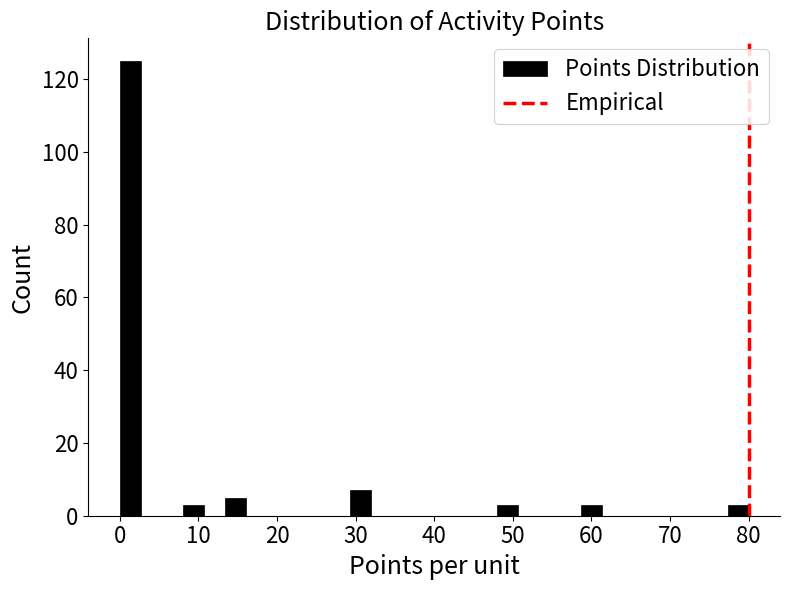

Around what value on the x-axis is the tallest bar? Give the approximate position of its centre, as read against the axis.

1